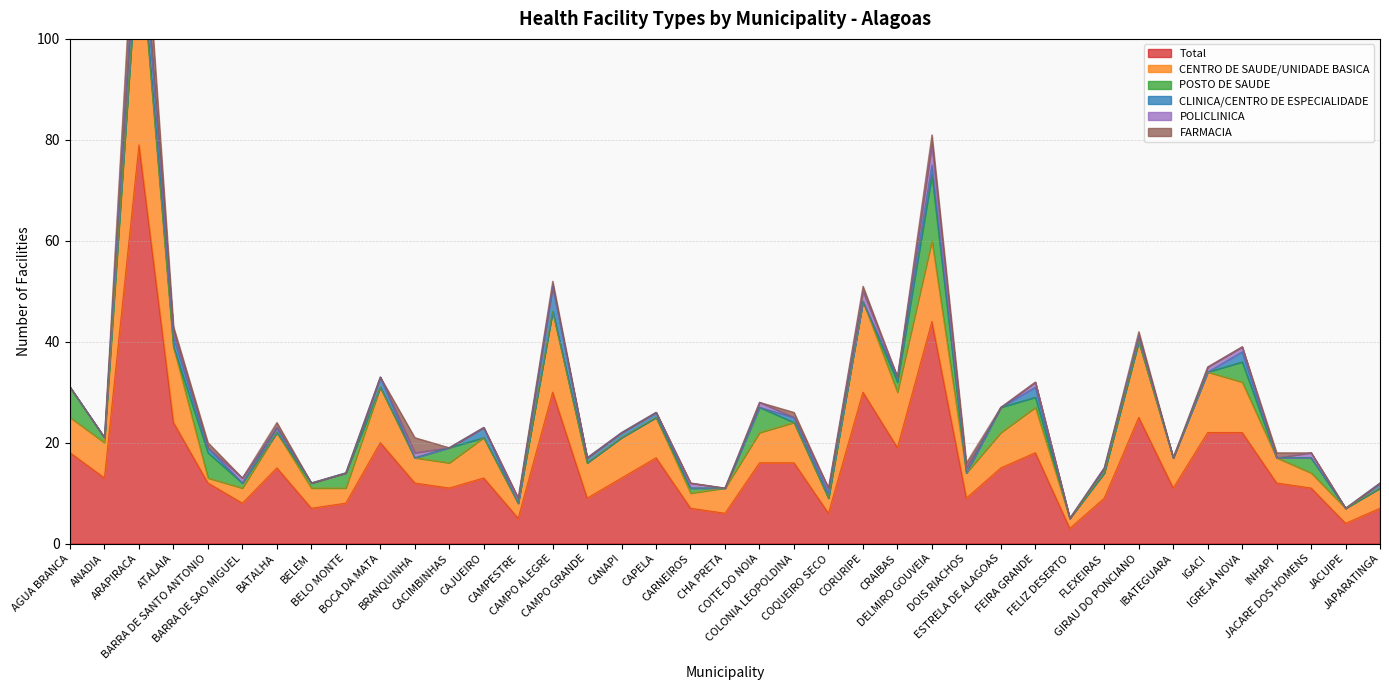

How many positive values does the POSTO DE SAUDE series have?

15